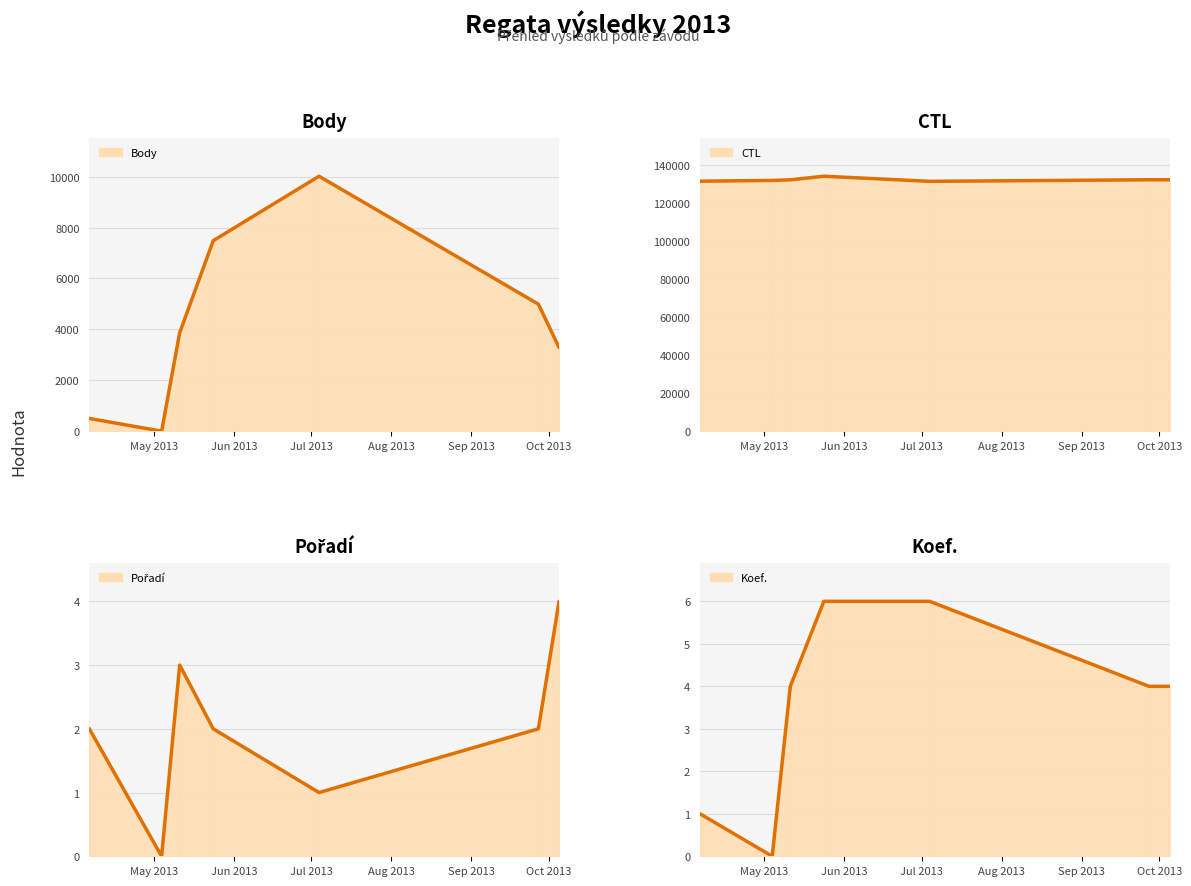

What is the value of the CTL (line) point at the 6th from the left?

132150